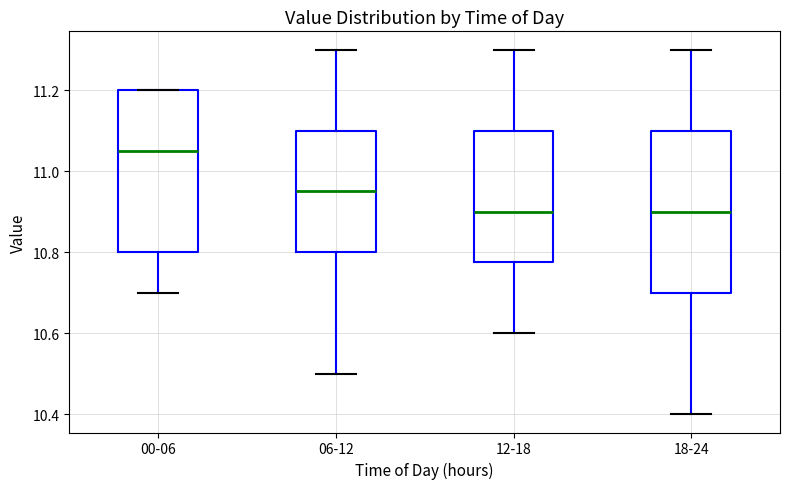

Reading left to right, transcribe this box plot: for each box, give where its median line is, the range the box spans, and where its two whiskers end, as read against the y-axis. The values are not printed on the chart, so give them approximately, as read against the axis.

00-06: median 11.06, box 10.80 to 11.20, whiskers 10.70 to 11.20
06-12: median 10.96, box 10.80 to 11.10, whiskers 10.50 to 11.30
12-18: median 10.90, box 10.78 to 11.10, whiskers 10.60 to 11.30
18-24: median 10.90, box 10.70 to 11.10, whiskers 10.40 to 11.30